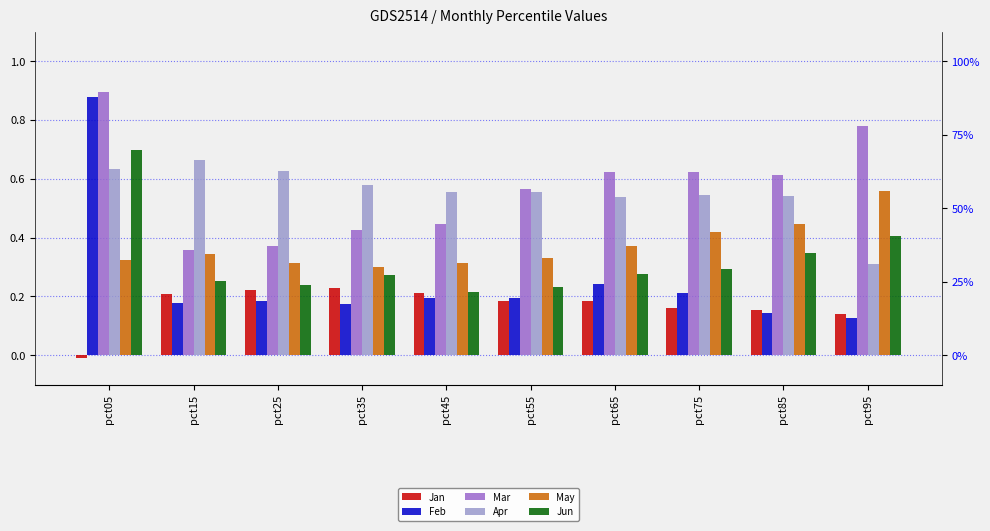

Reading left to right, extract all data points from this chart.

Jan: pct05=-0.0	pct15=0.2	pct25=0.2	pct35=0.2	pct45=0.2	pct55=0.2	pct65=0.2	pct75=0.2	pct85=0.2	pct95=0.1
Feb: pct05=0.9	pct15=0.2	pct25=0.2	pct35=0.2	pct45=0.2	pct55=0.2	pct65=0.2	pct75=0.2	pct85=0.1	pct95=0.1
Mar: pct05=0.9	pct15=0.4	pct25=0.4	pct35=0.4	pct45=0.4	pct55=0.6	pct65=0.6	pct75=0.6	pct85=0.6	pct95=0.8
Apr: pct05=0.6	pct15=0.7	pct25=0.6	pct35=0.6	pct45=0.6	pct55=0.6	pct65=0.5	pct75=0.5	pct85=0.5	pct95=0.3
May: pct05=0.3	pct15=0.3	pct25=0.3	pct35=0.3	pct45=0.3	pct55=0.3	pct65=0.4	pct75=0.4	pct85=0.4	pct95=0.6
Jun: pct05=0.7	pct15=0.3	pct25=0.2	pct35=0.3	pct45=0.2	pct55=0.2	pct65=0.3	pct75=0.3	pct85=0.3	pct95=0.4